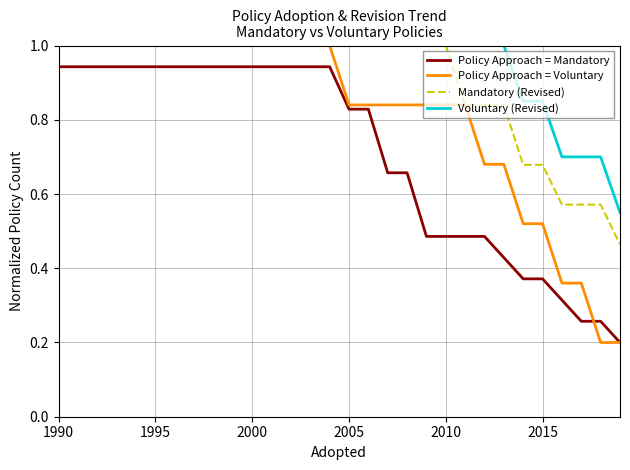

Rank the series by their average value, from lowest to highest.

Policy Approach = Mandatory, Policy Approach = Voluntary, Mandatory (Revised), Voluntary (Revised)